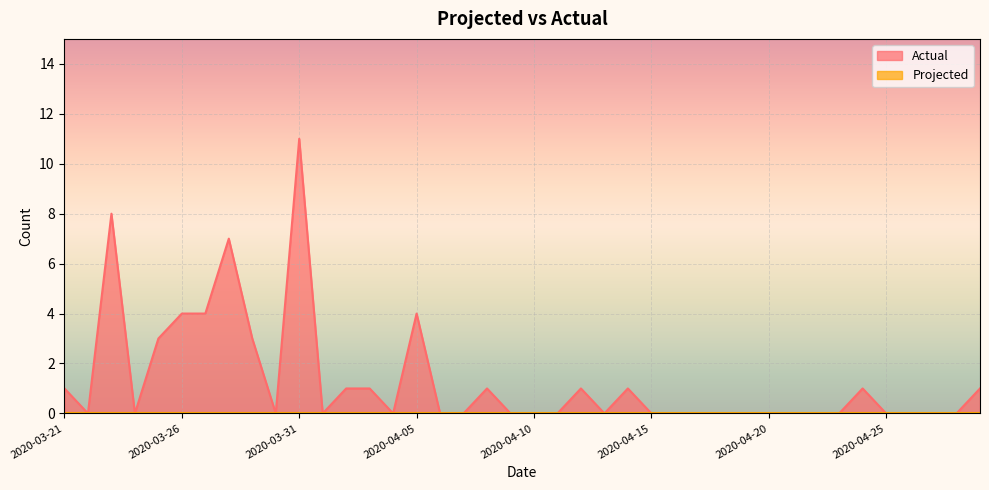

Is it true that the value at 2020-04-20 is 0?

True